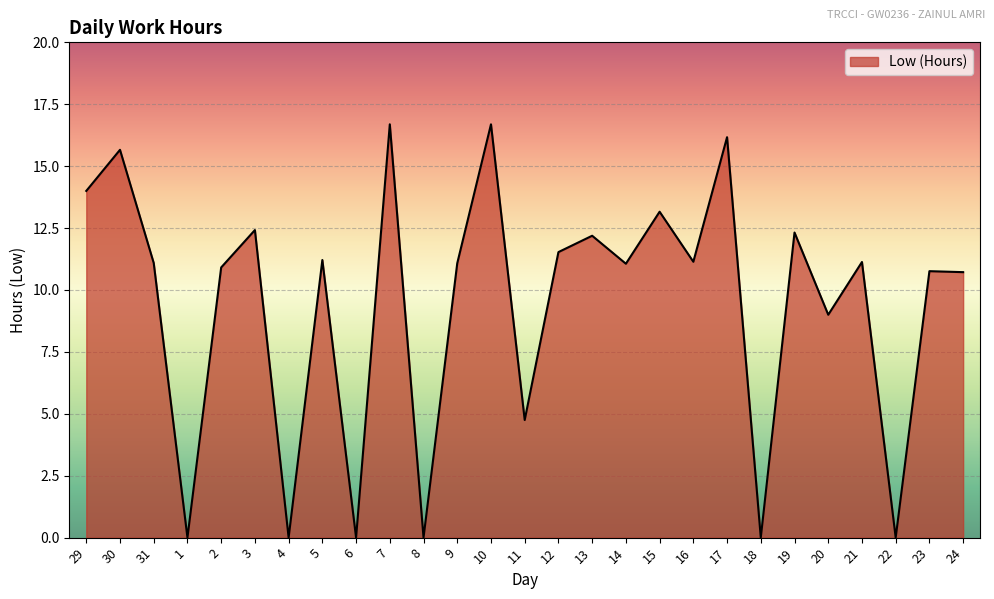

What position from the right is 24?

1